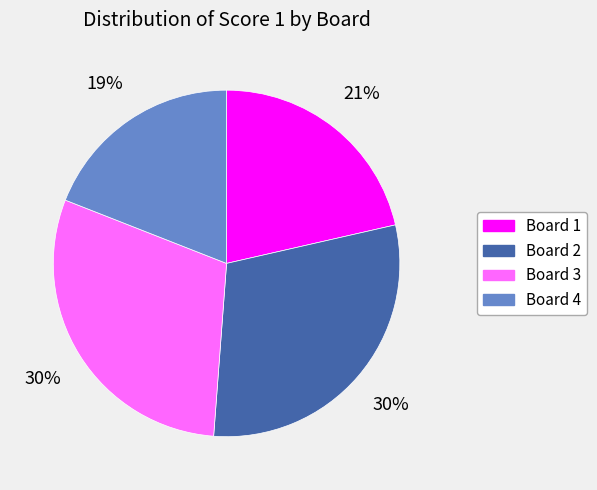

The Board 1 slice represents 21% of the pie. True or false?

True